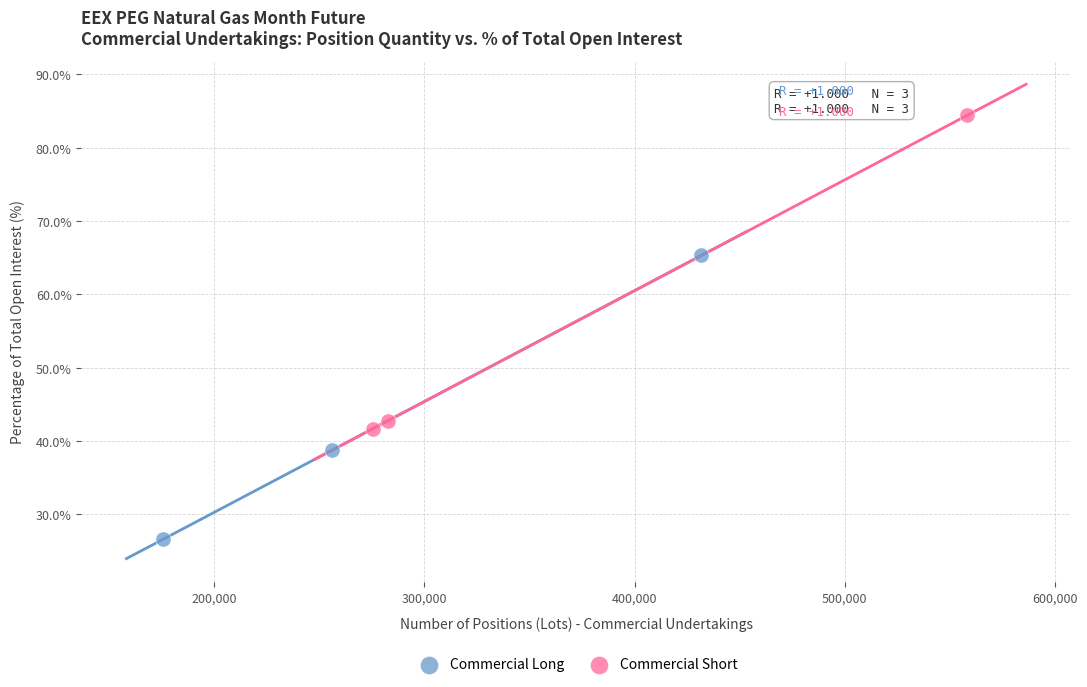

Which series has the largest Y range (max minus min)?

Commercial Short